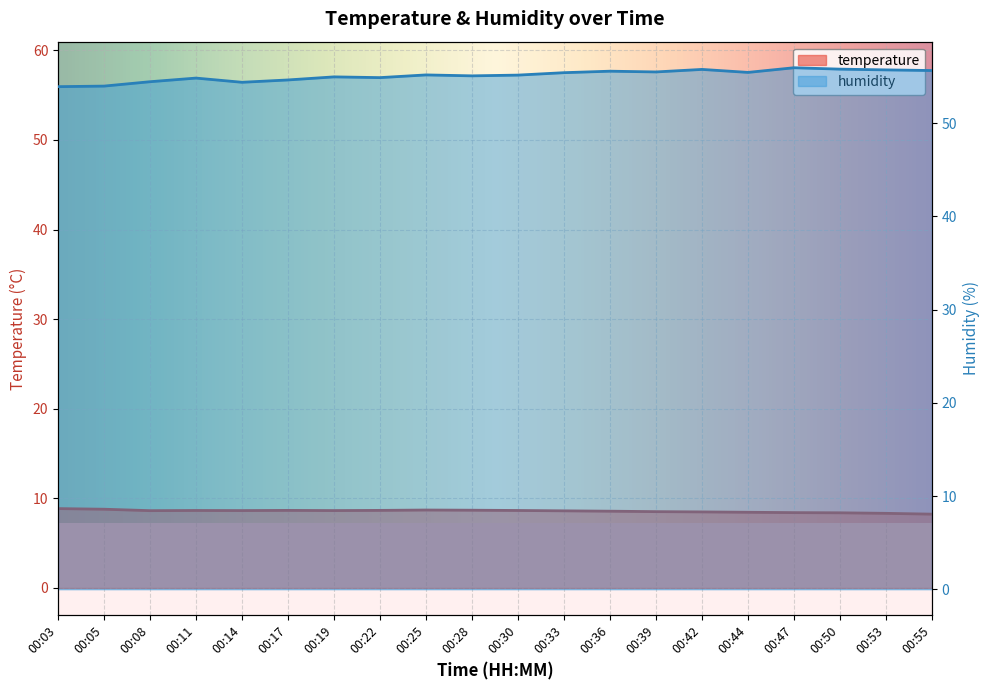

How many interior local peaks does the temperature series have?

3